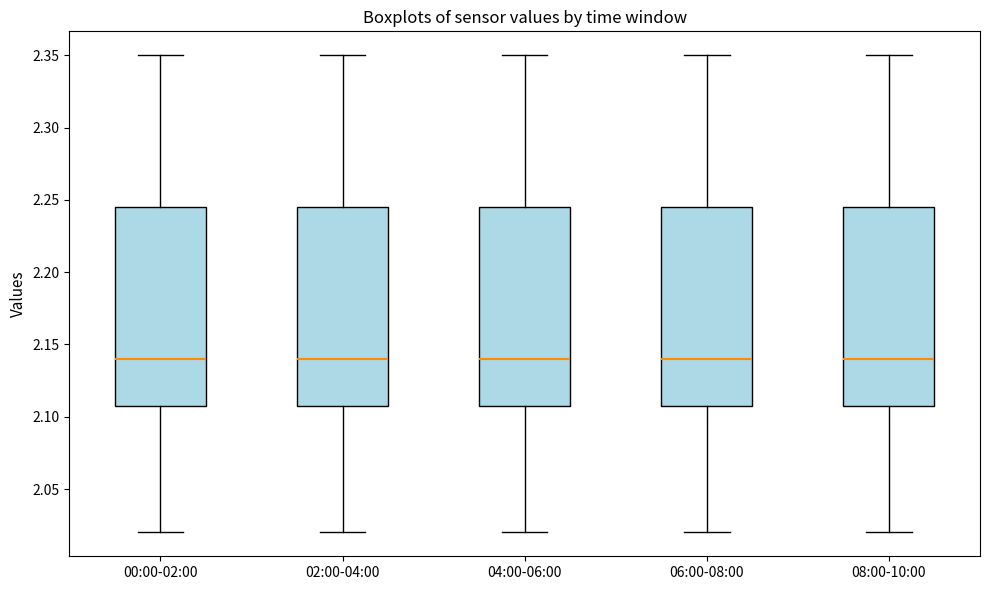

Reading left to right, transcribe this box plot: for each box, give where its median line is, the range the box spans, and where its two whiskers end, as read against the y-axis. The values are not printed on the chart, so give them approximately, as read against the axis.

00:00-02:00: median 2.140, box 2.110 to 2.245, whiskers 2.020 to 2.350
02:00-04:00: median 2.140, box 2.110 to 2.245, whiskers 2.020 to 2.350
04:00-06:00: median 2.140, box 2.110 to 2.245, whiskers 2.020 to 2.350
06:00-08:00: median 2.140, box 2.110 to 2.245, whiskers 2.020 to 2.350
08:00-10:00: median 2.140, box 2.110 to 2.245, whiskers 2.020 to 2.350